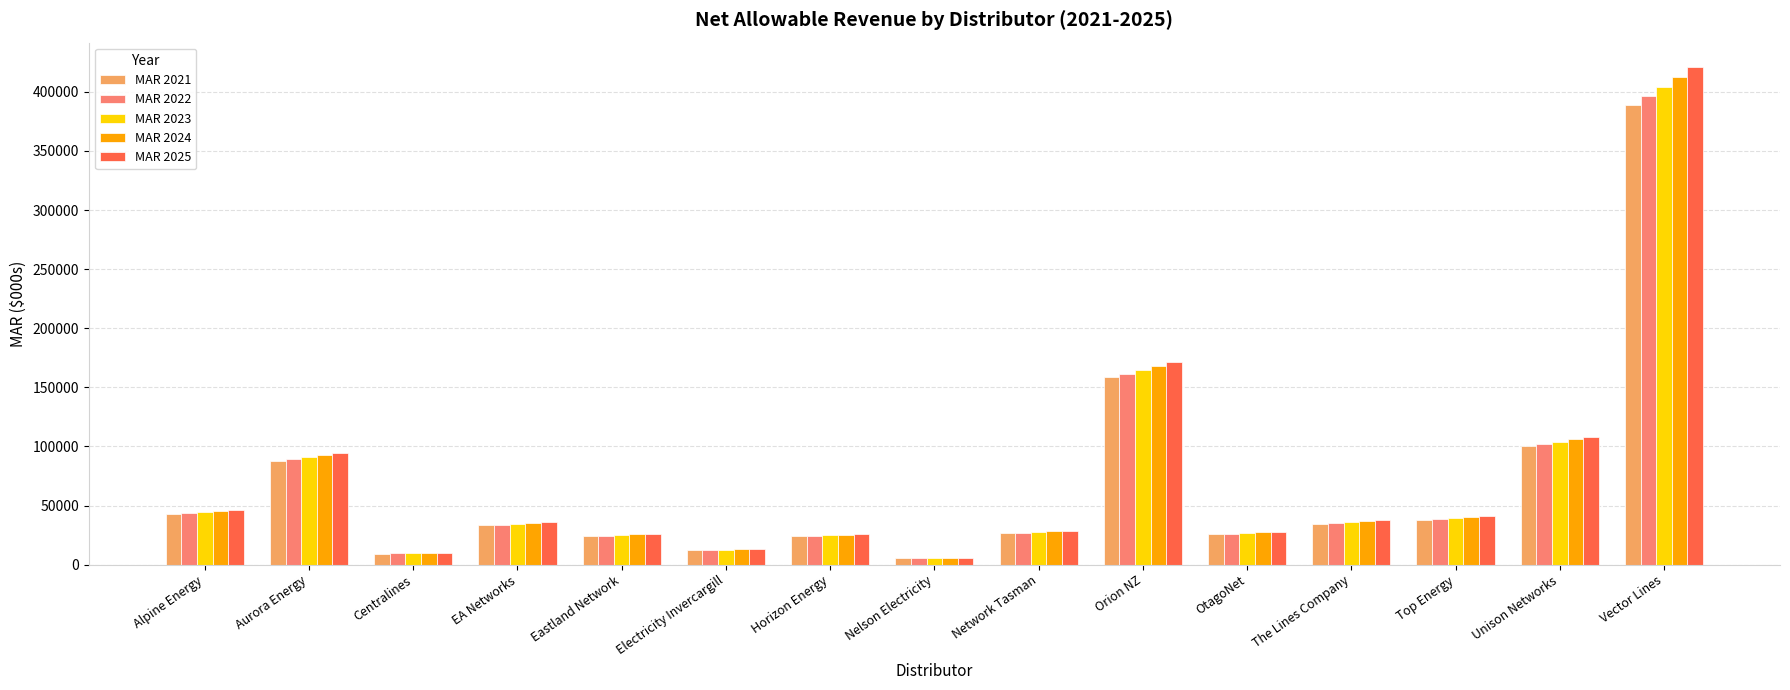

What is the total value across all series at Unison Networks?

520376.6